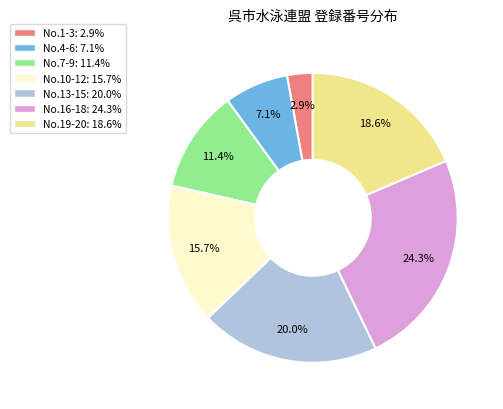

Which slice is the smallest?

No.1-3: 2.9%